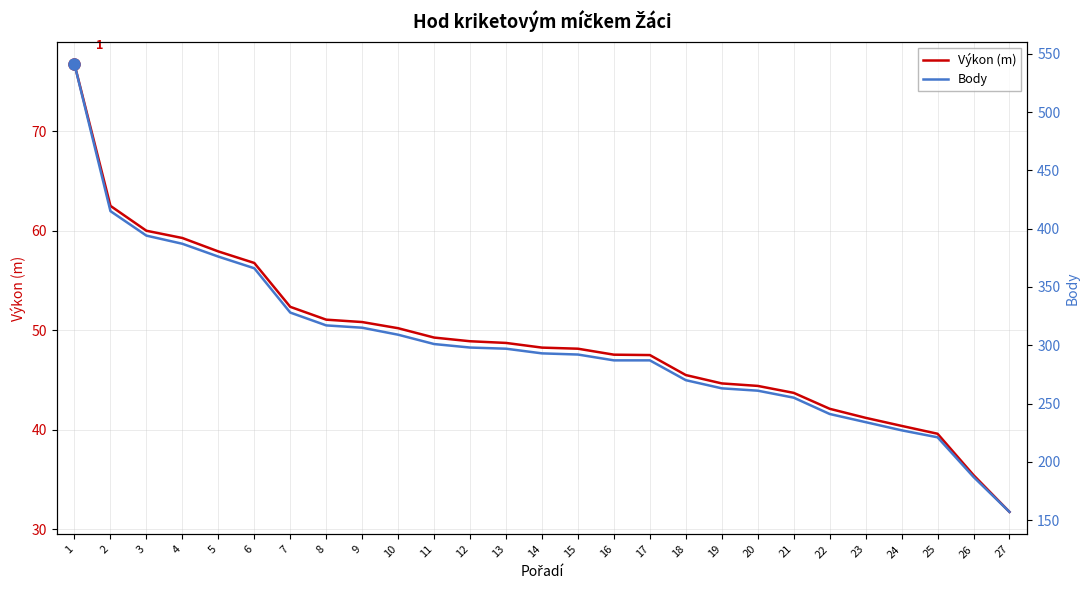

How many data points in Body are above 293?

13